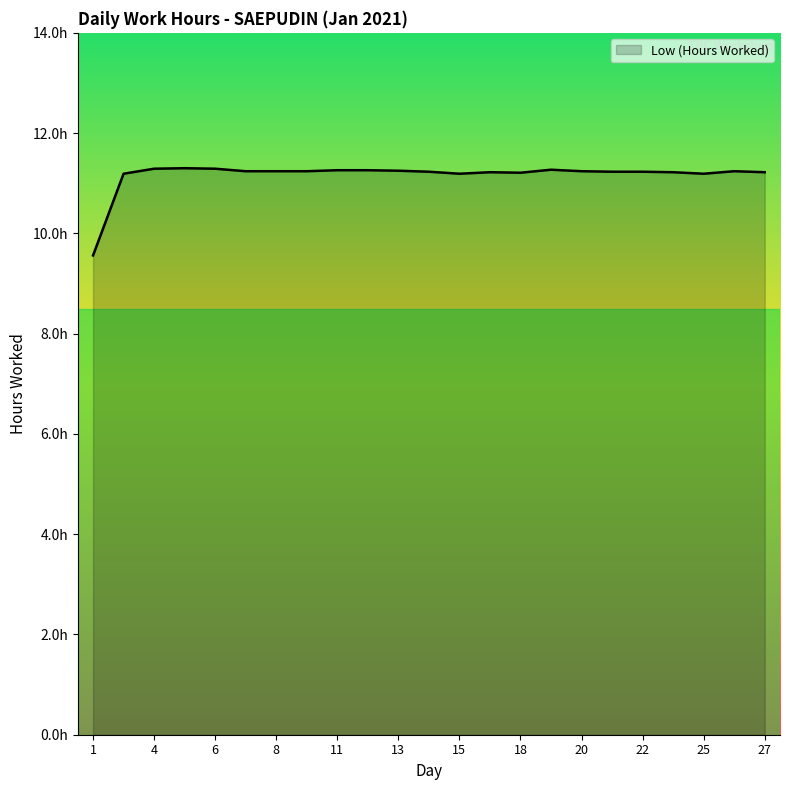

Does the chart have visible grid lines?

No